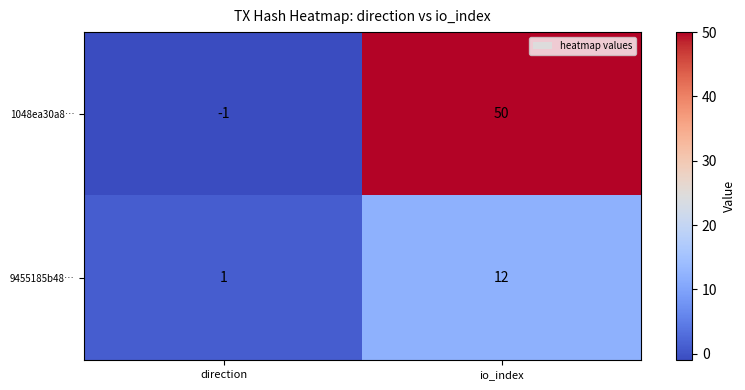

Where is 1048ea30a8… nearest to the value 24?

direction